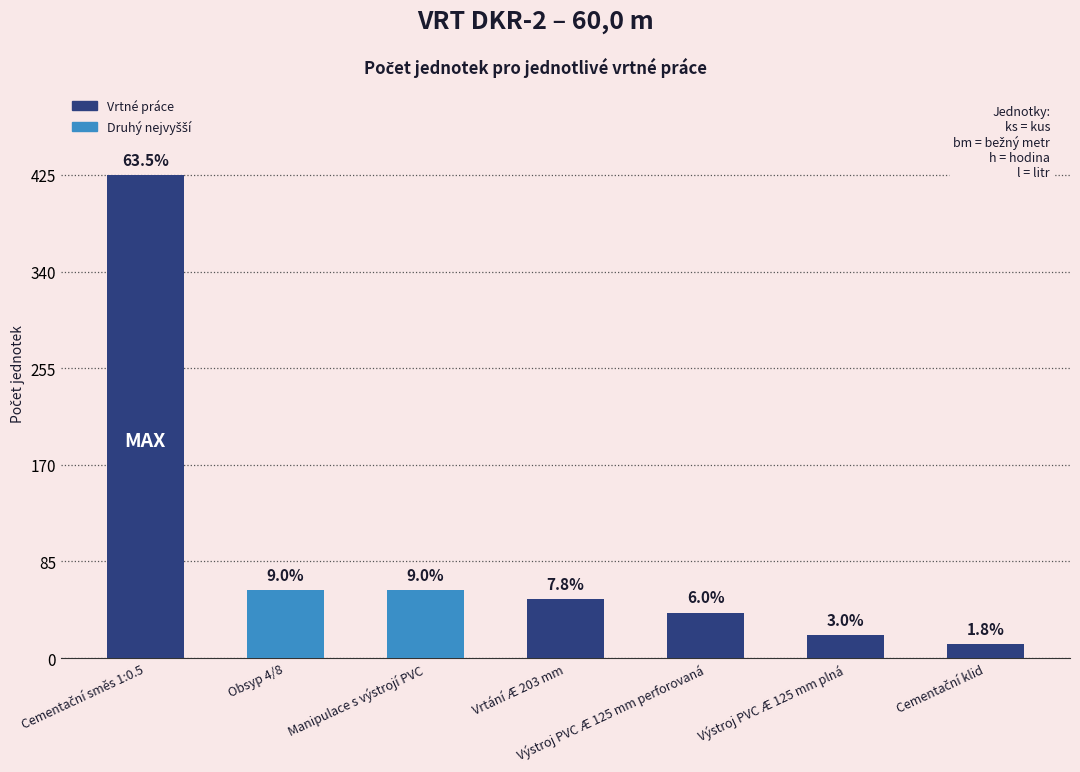

How many bars are there in total?

7